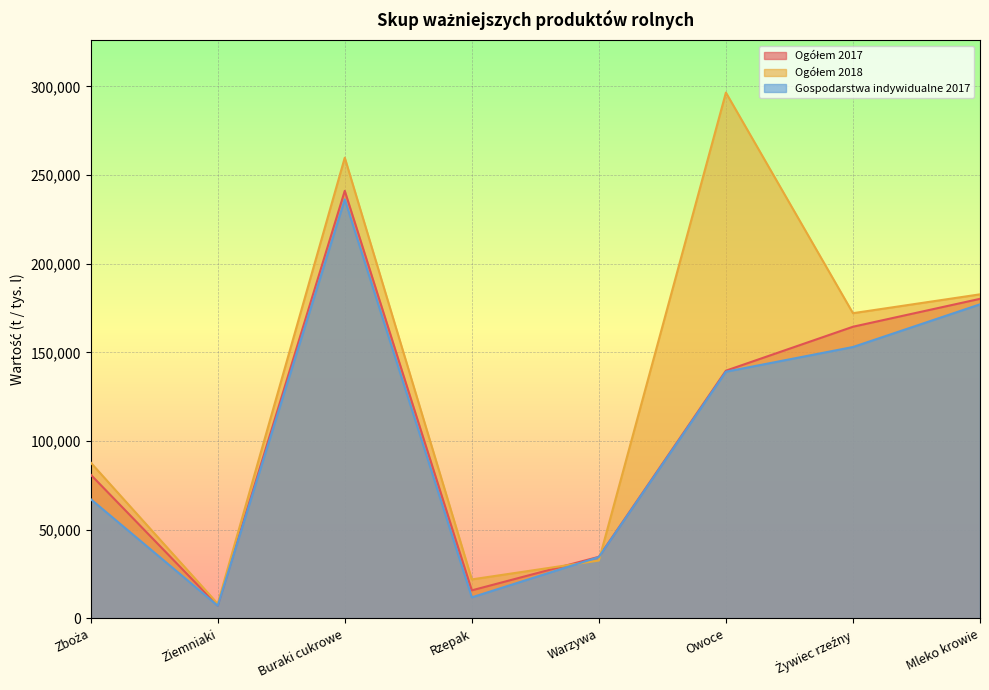

Which category has the lowest value across all series?

Ziemniaki